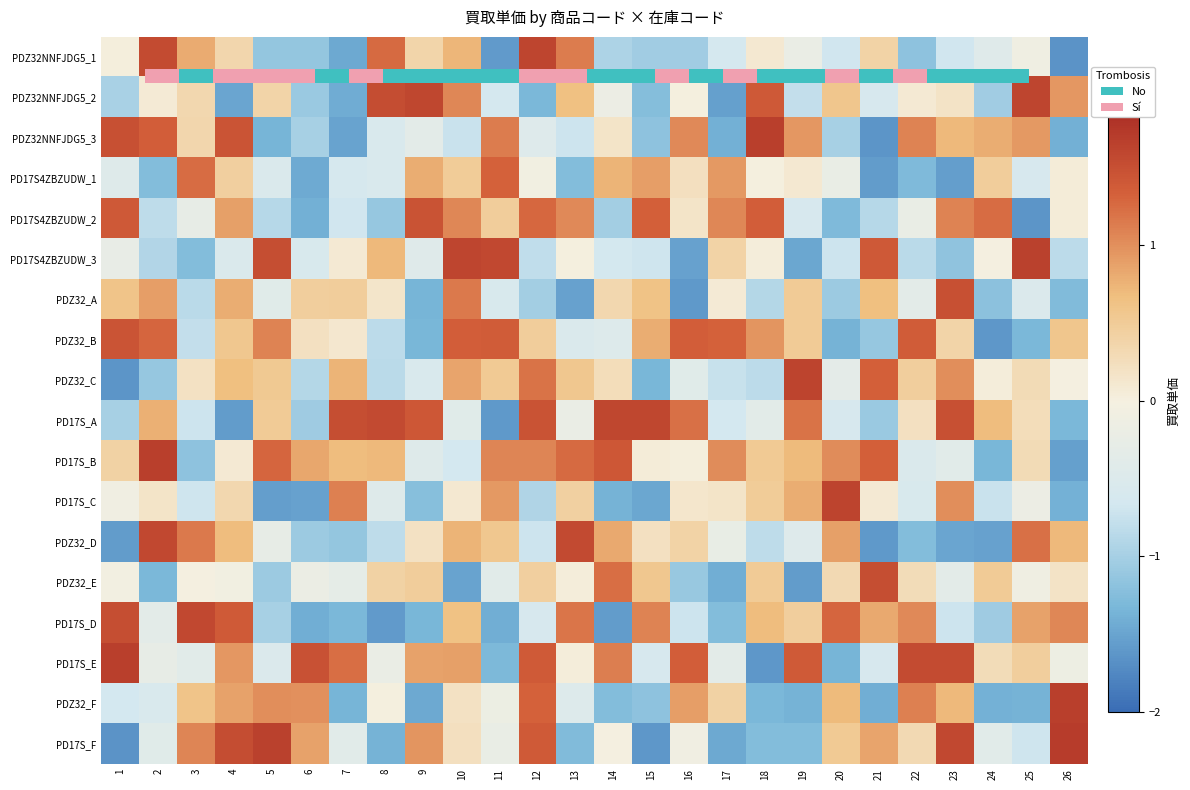

Between 14 and 2, which is larger?

14